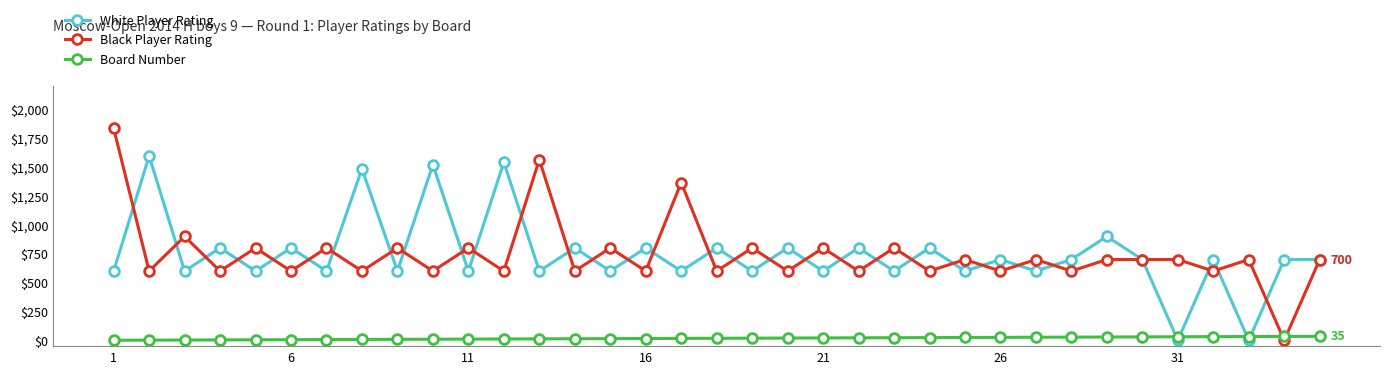

What are all the series names shown in the legend?

White Player Rating, Black Player Rating, Board Number